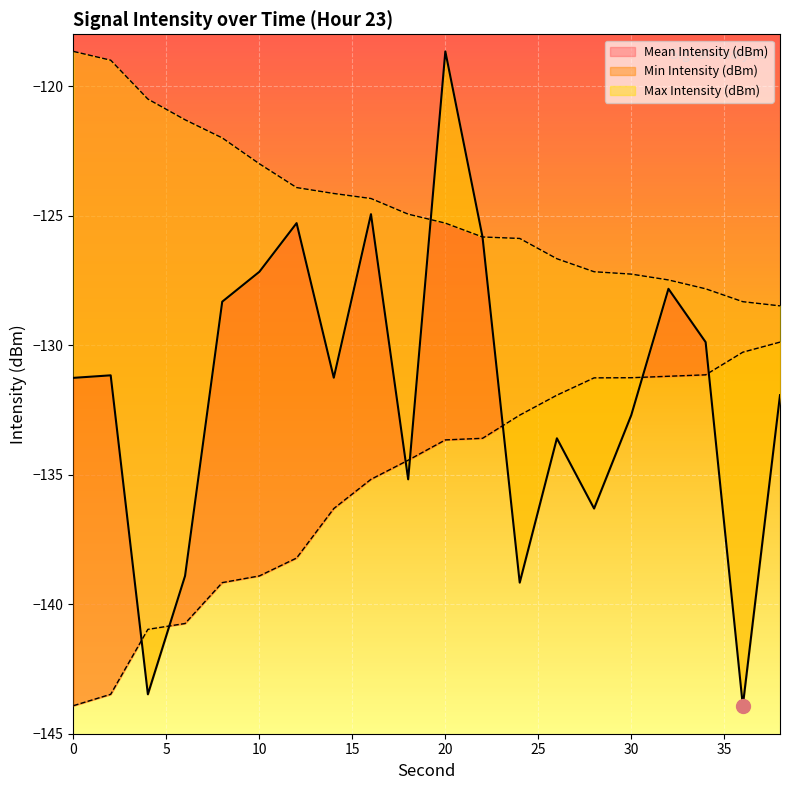

Rank the series by their average value, from lowest to highest.

Min Intensity (dBm), Mean Intensity (dBm), Max Intensity (dBm)